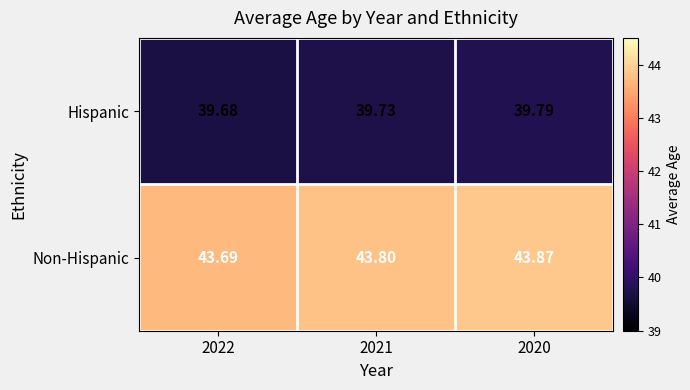

List the series in order of their overall mean, highest first.

Non-Hispanic, Hispanic